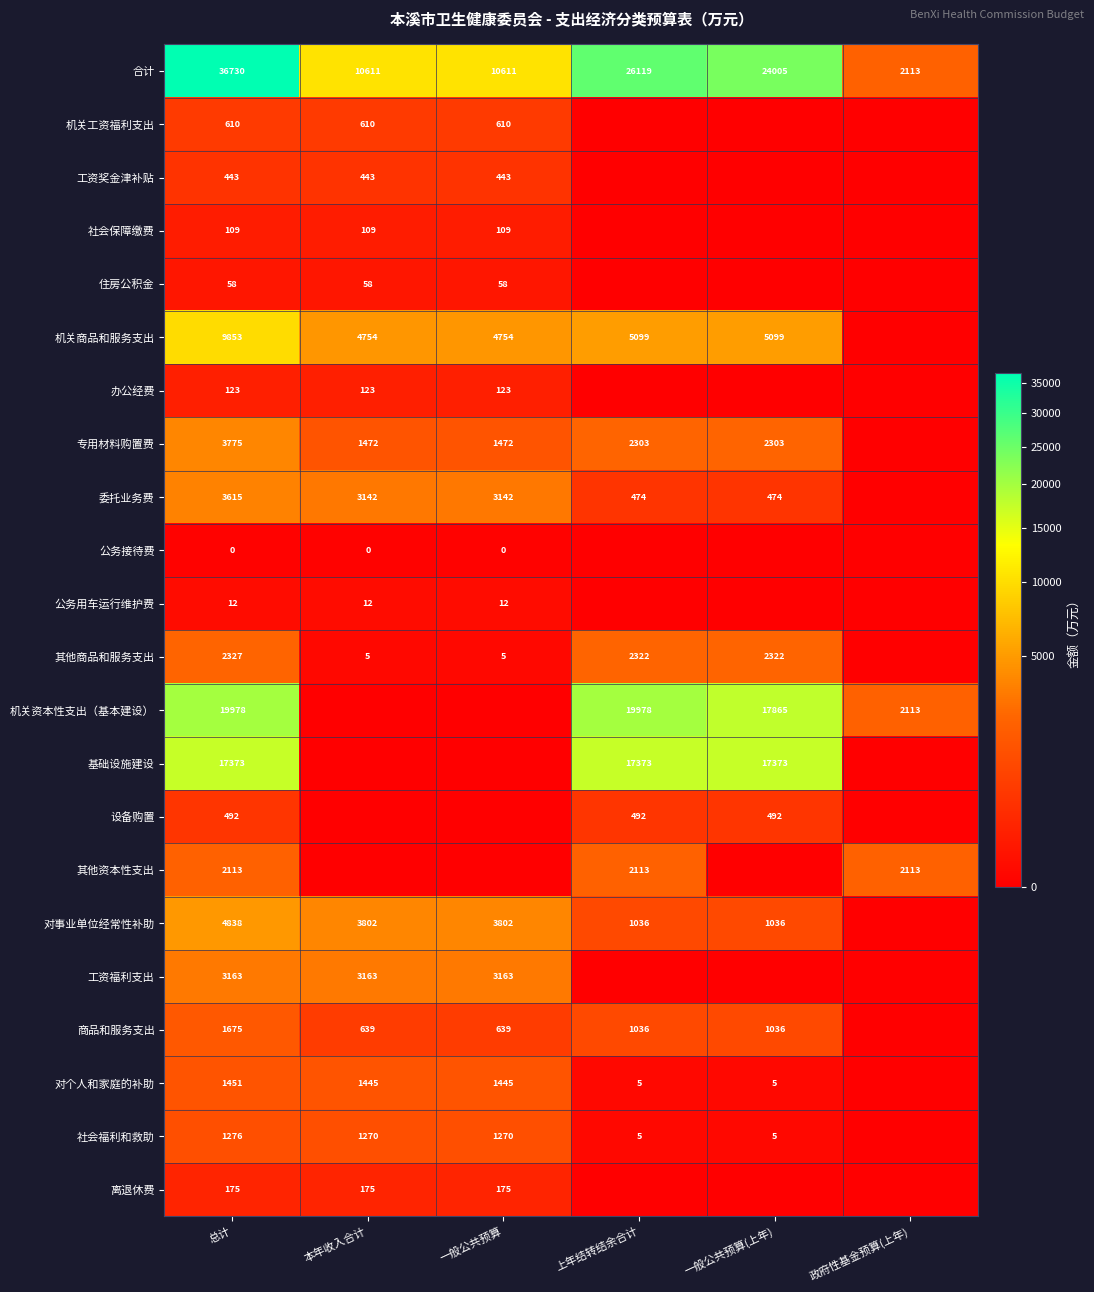

True or false: 其他商品和服务支出 has a value of 5 at 本年收入合计.

True